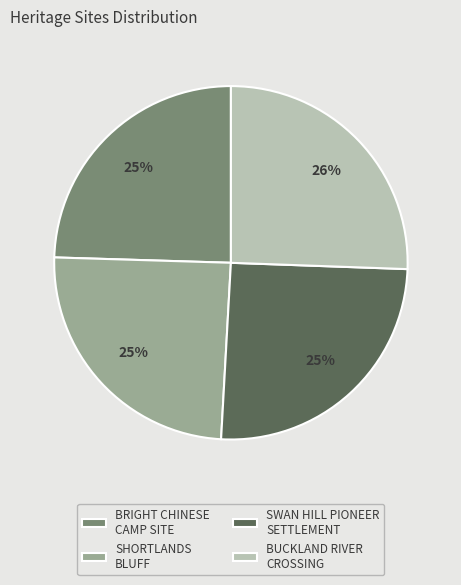

True or false: SHORTLANDS BLUFF accounts for 25% of the total.

True